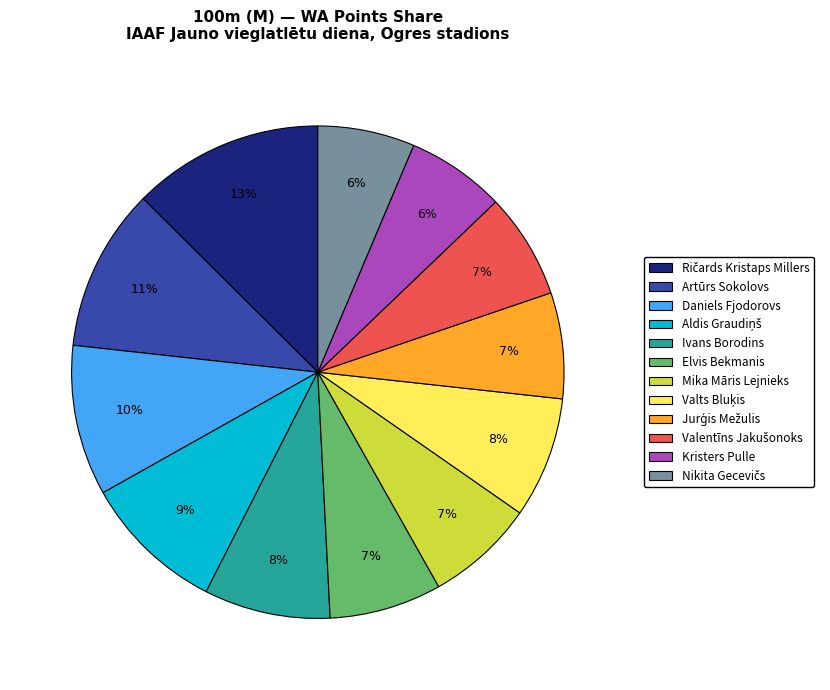

Count the number of slices in the pie.

12